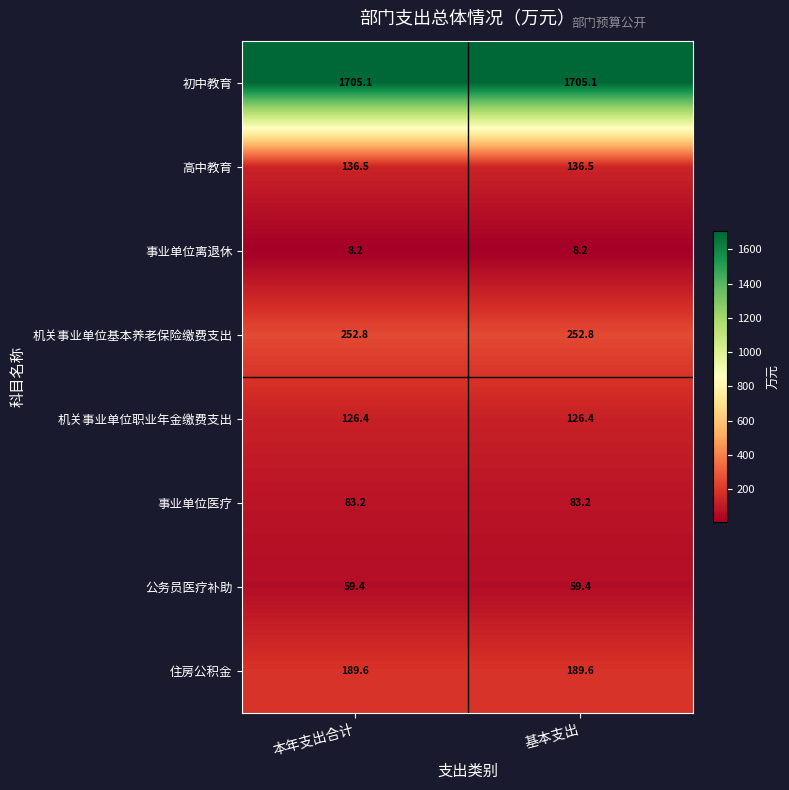

What is the average value of the 事业单位离退休 series?

8.2